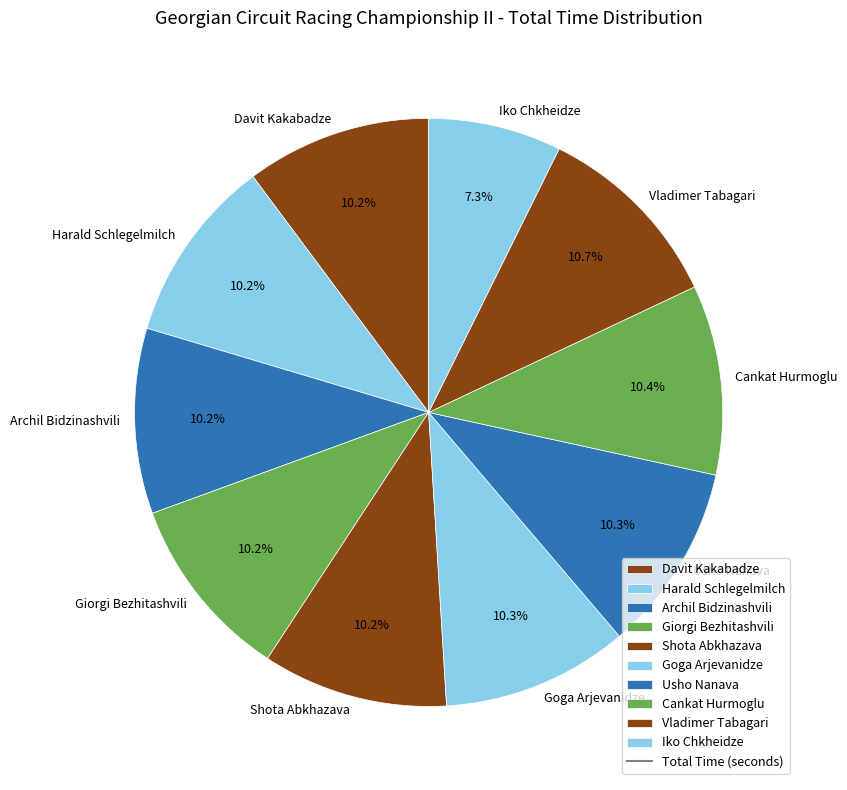

What percentage is NOT represented by Goga Arjevanidze?

89.7%